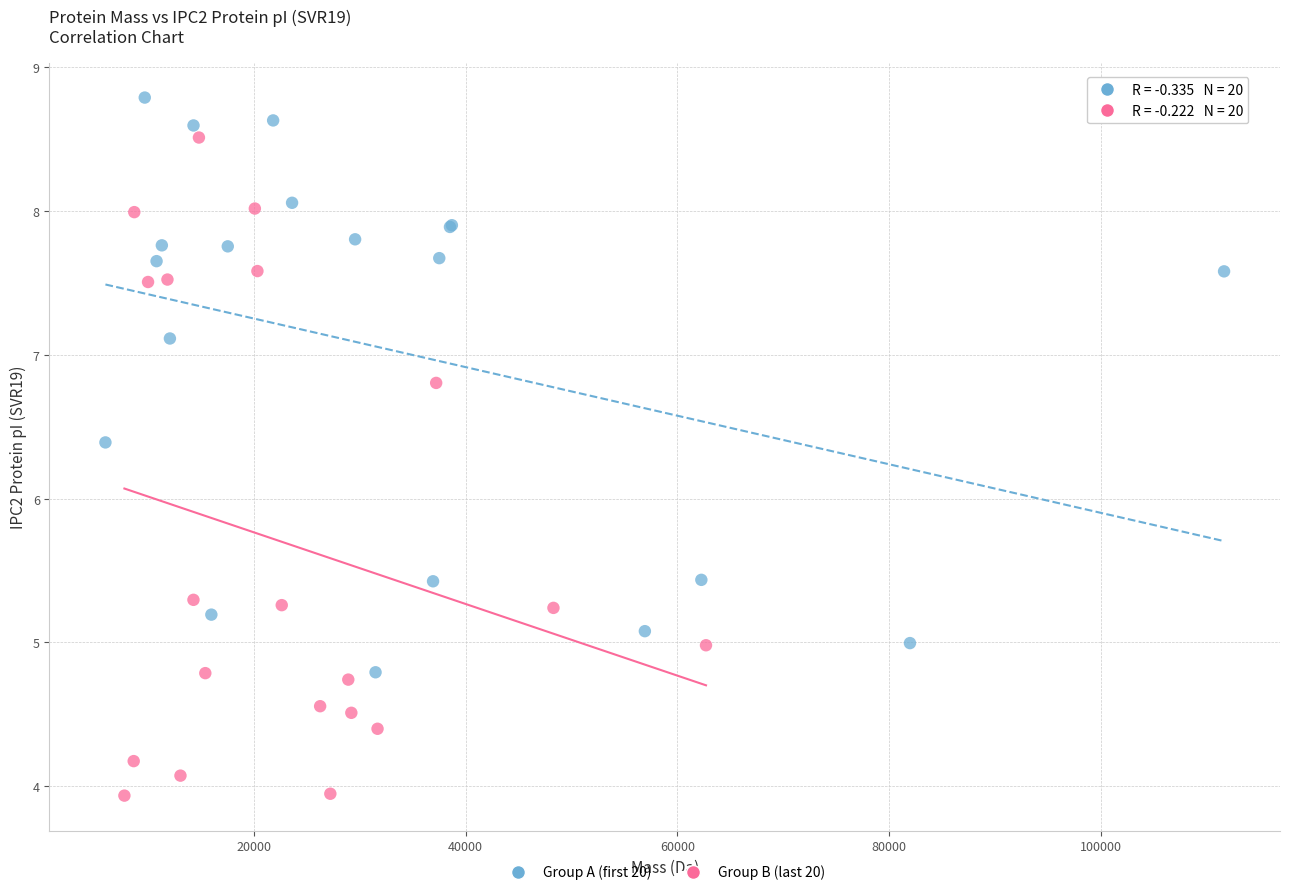

Which series reaches the minimum Y coordinate?

Group B (last 20)